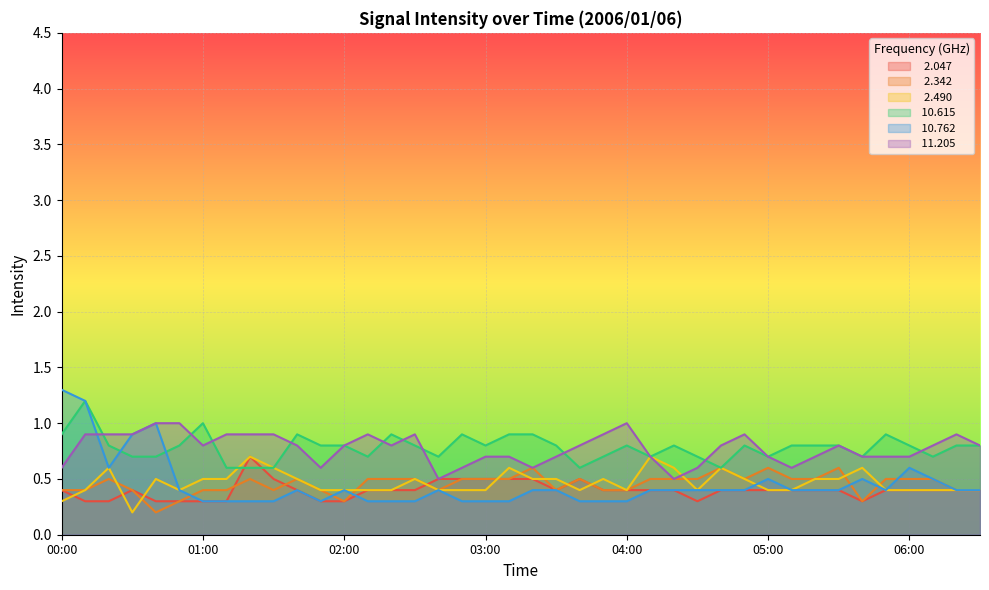

What is the lowest value of the   2.047 series?

0.3